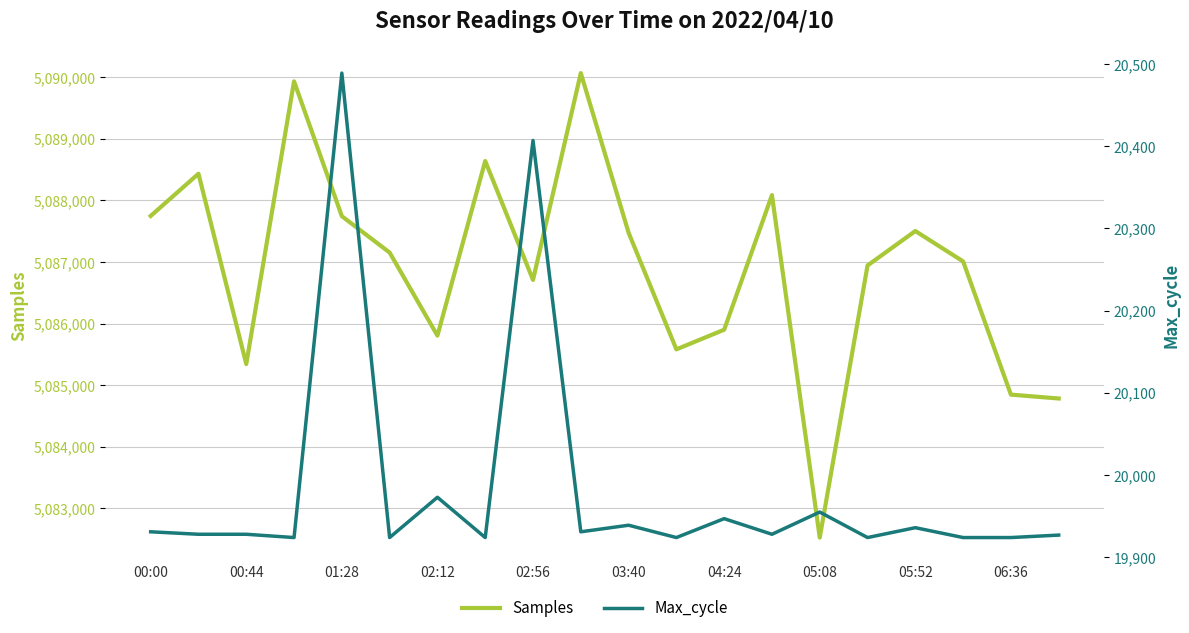

Which series has the largest total across all categories?

Samples